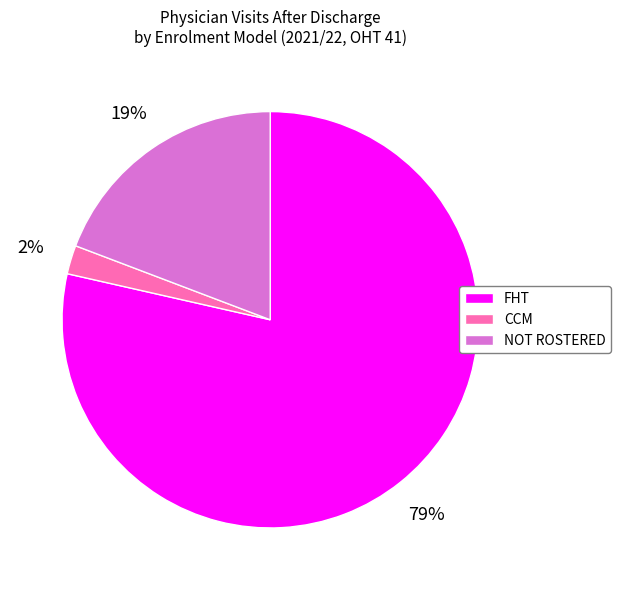

Combined, do NOT ROSTERED and CCM account for over 50%?

No